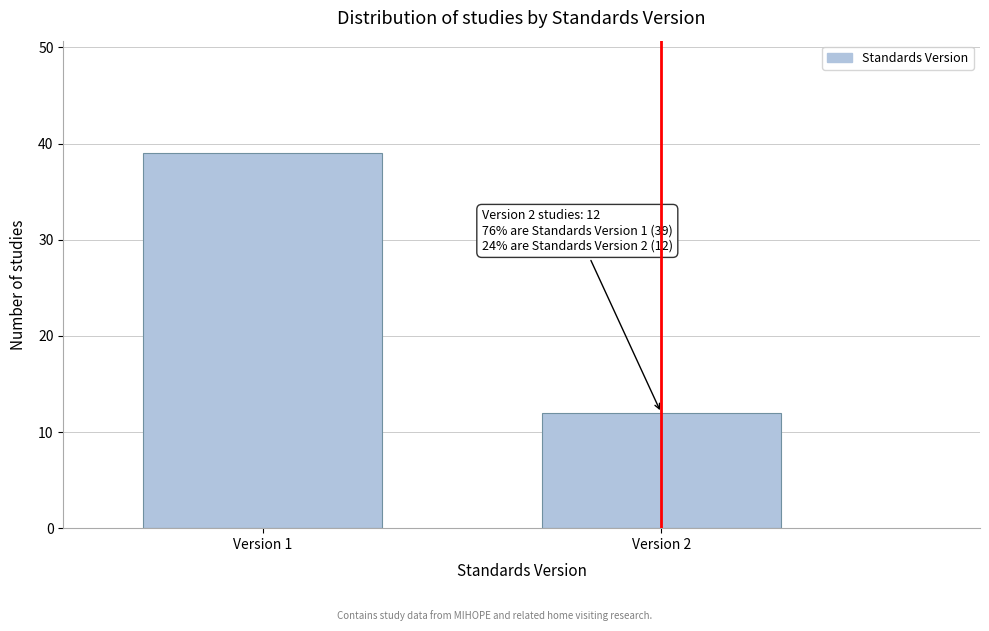

Reading left to right, what are all the values shown in this chart?

Version 1=39	Version 2=12